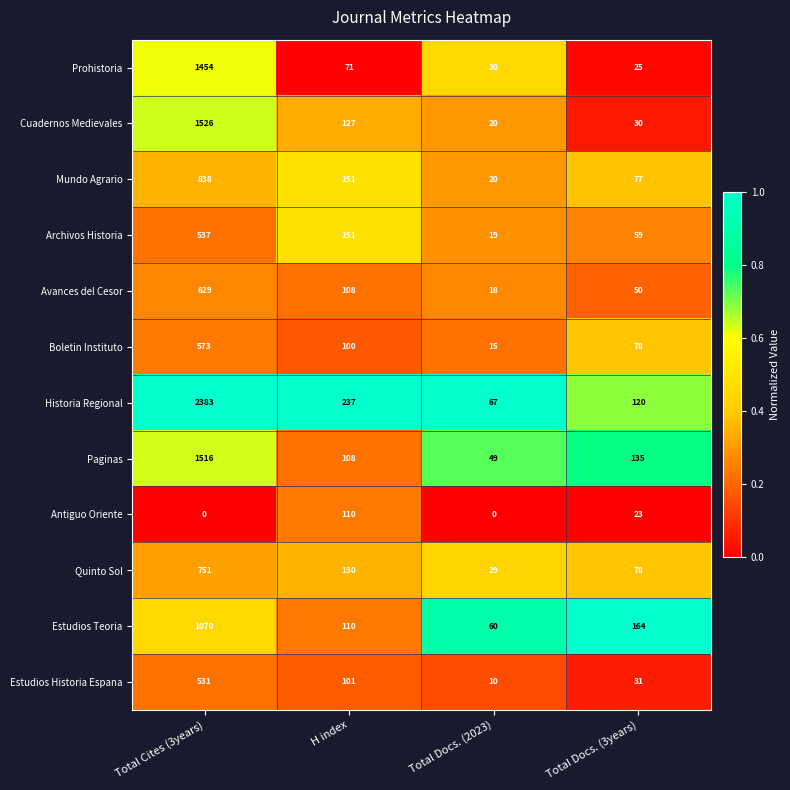

What is the sum of the Mundo Agrario values at Total Cites (3years) and H index?

989